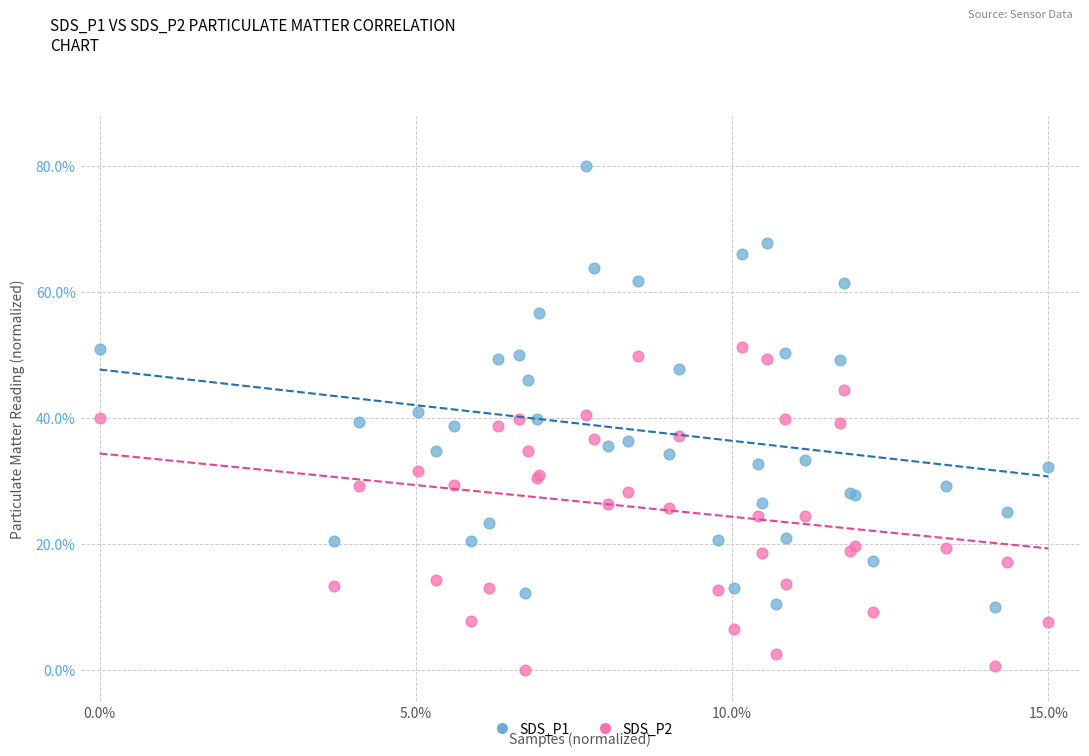

Which series contains the lowest Y value?

SDS_P2